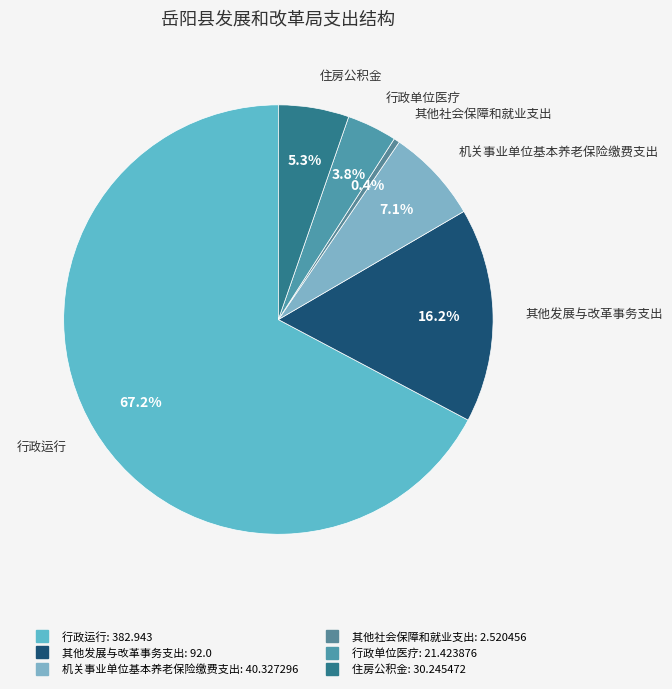

Approximately how many times larger is the value at 行政运行 compared to 住房公积金?

12.7